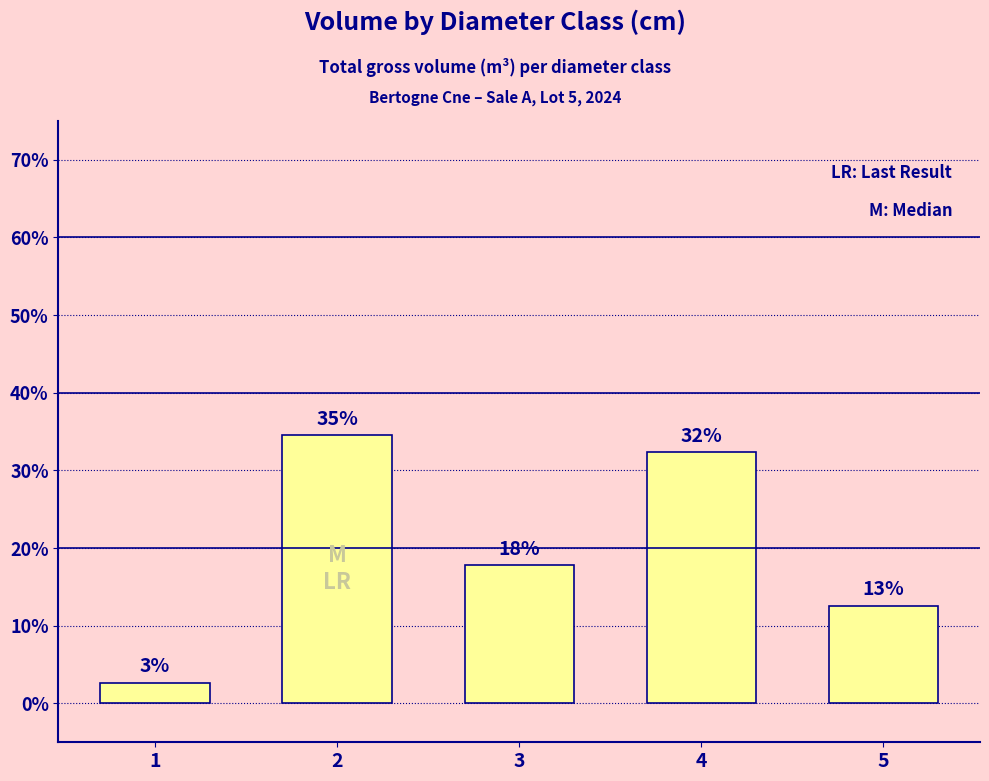

How many bars are there in total?

5